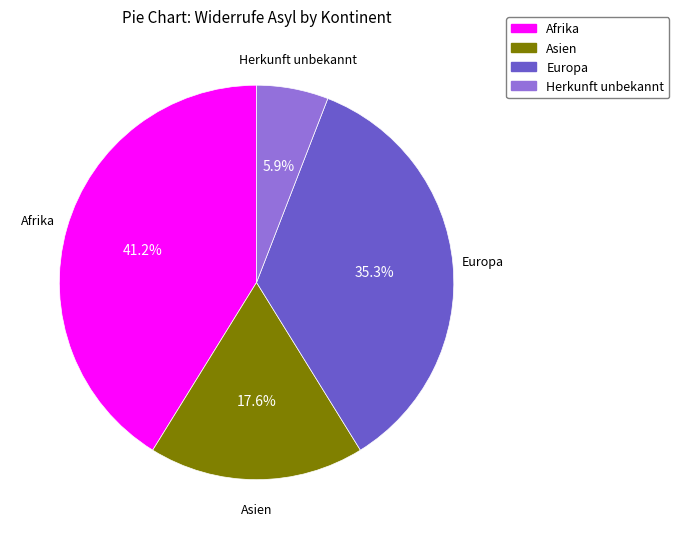

Which category has the smallest portion of the pie?

Herkunft unbekannt